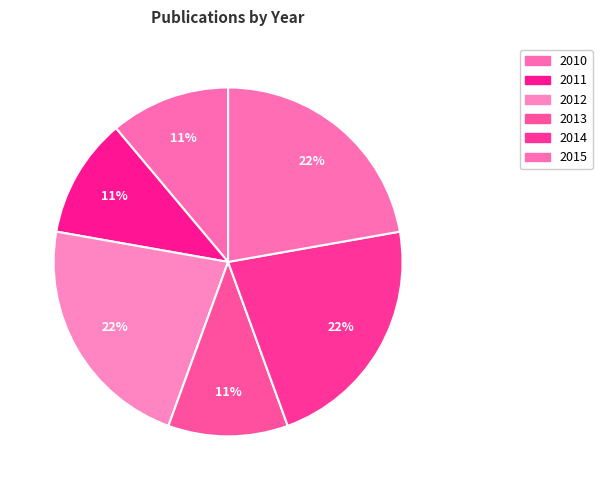

The 2011 slice represents 11% of the pie. True or false?

True